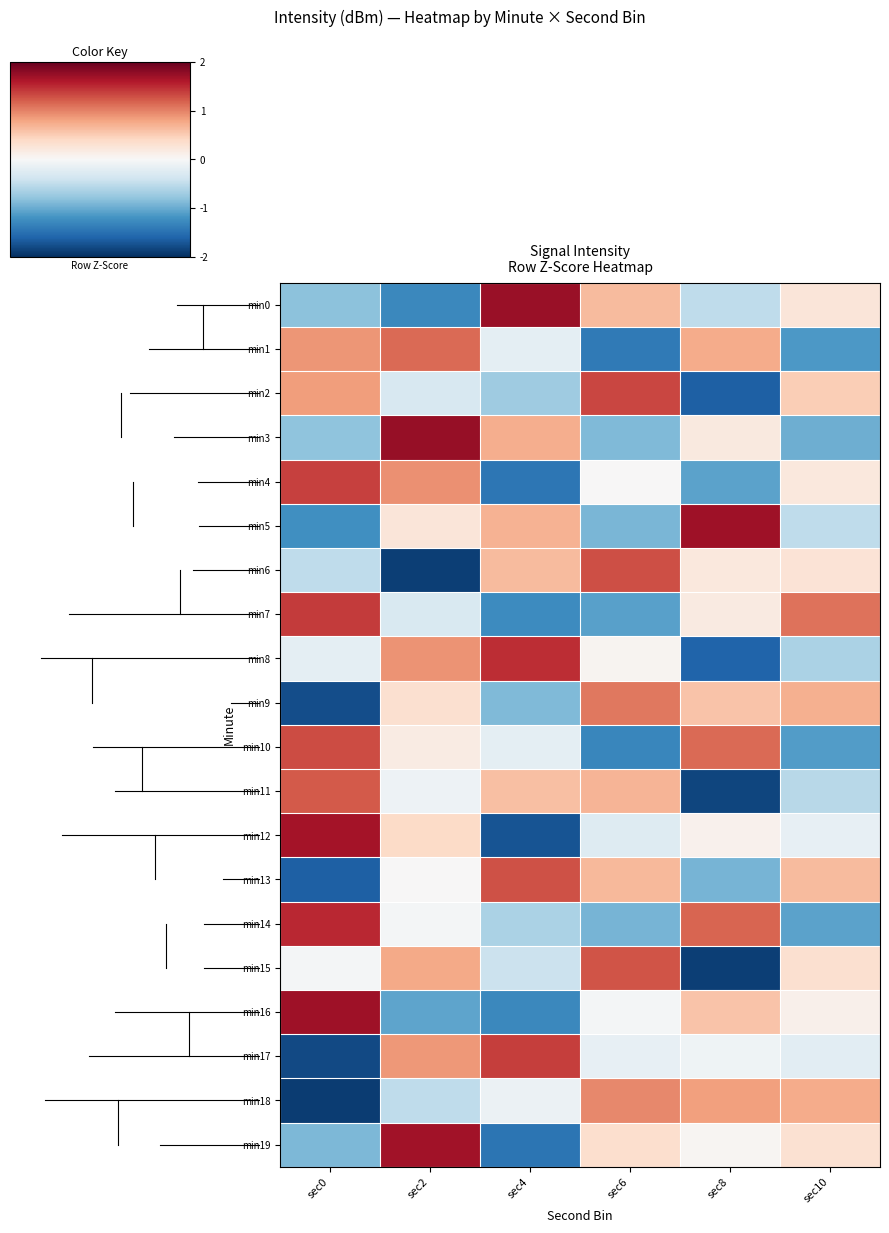

Between sec6 and sec10, which series saw the biggest shift?

min7